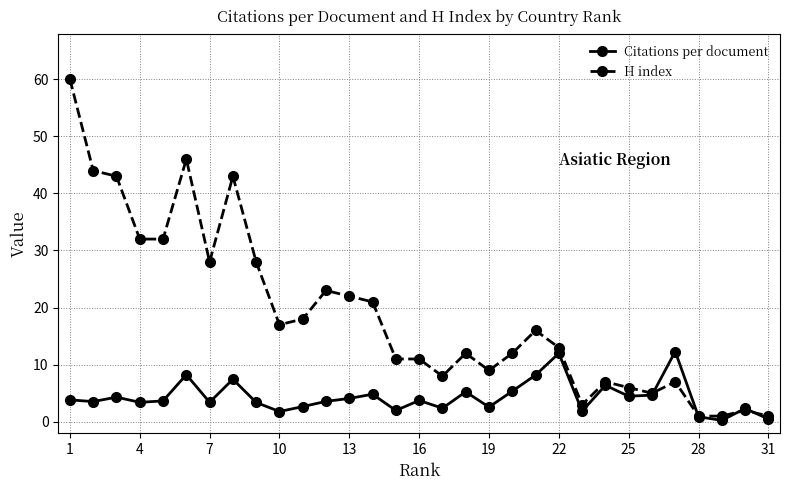

Rank the series by their maximum value, from lowest to highest.

Citations per document, H index